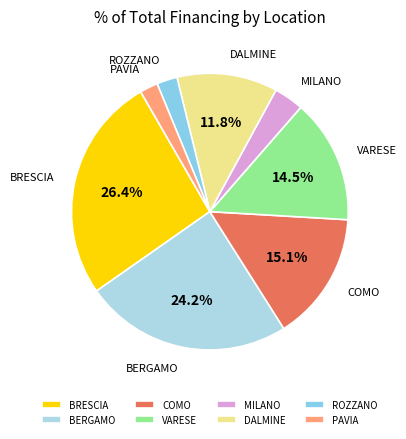

What is the largest slice in the pie chart?

BRESCIA